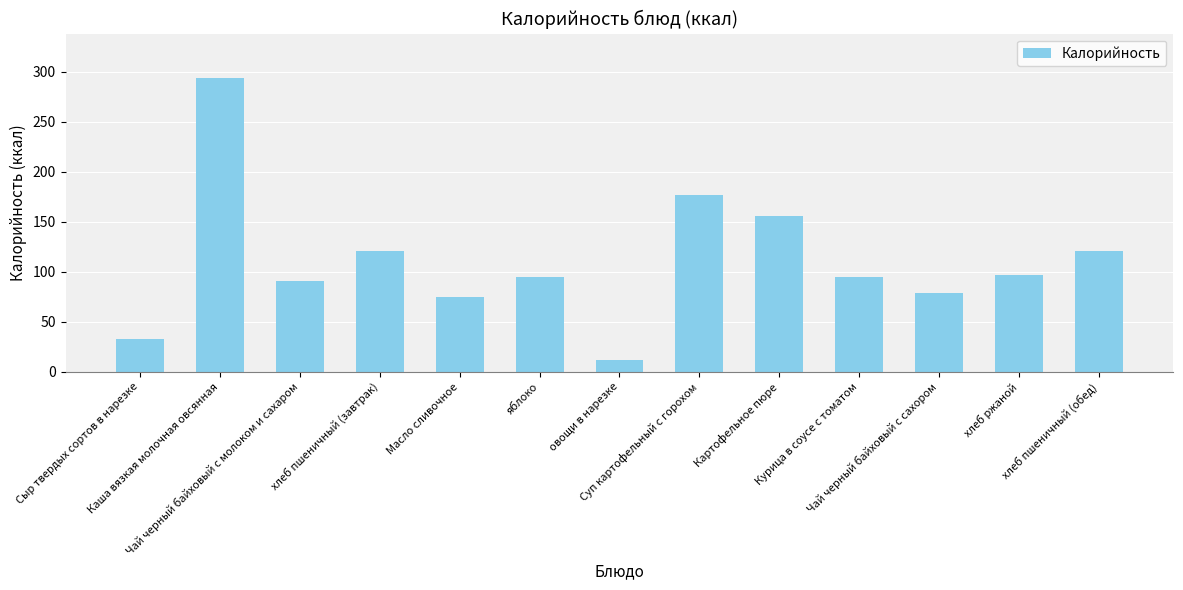

What is the value of the 1st bar from the left?

32.7